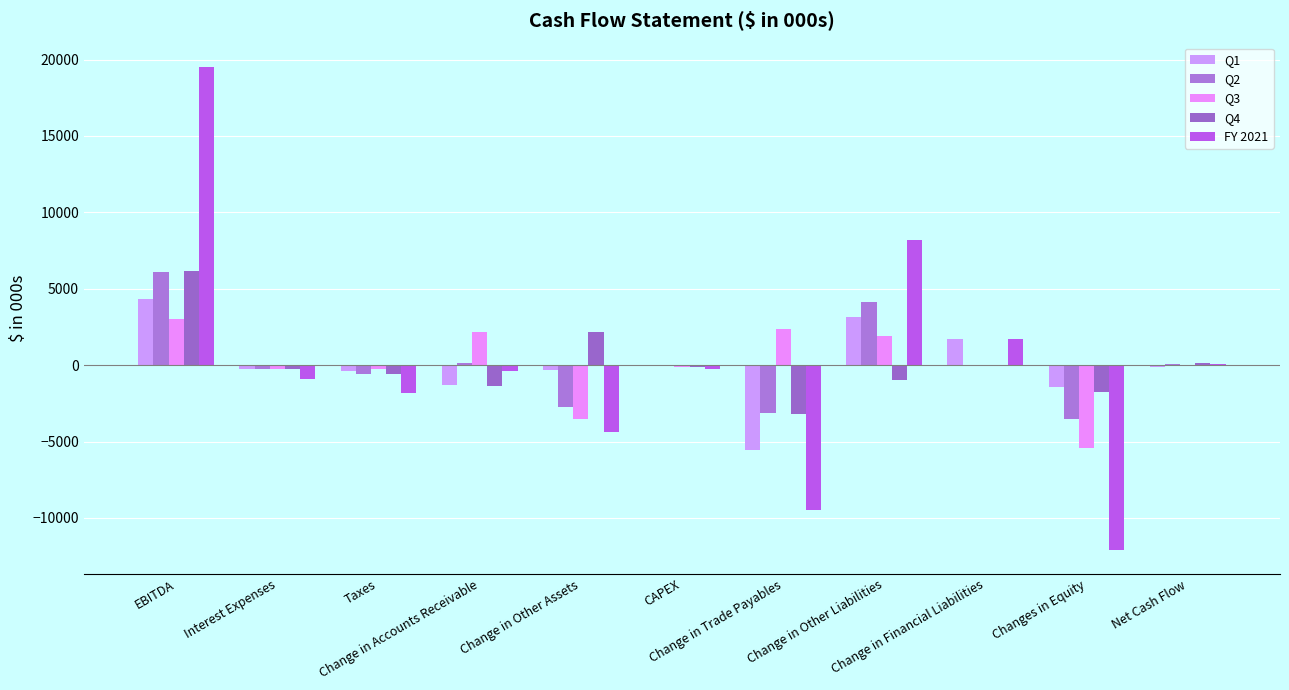

How many series are shown in this chart?

5